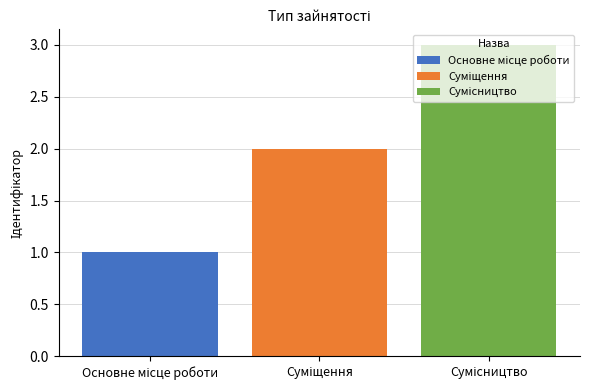

What is the maximum value shown in the chart?

3